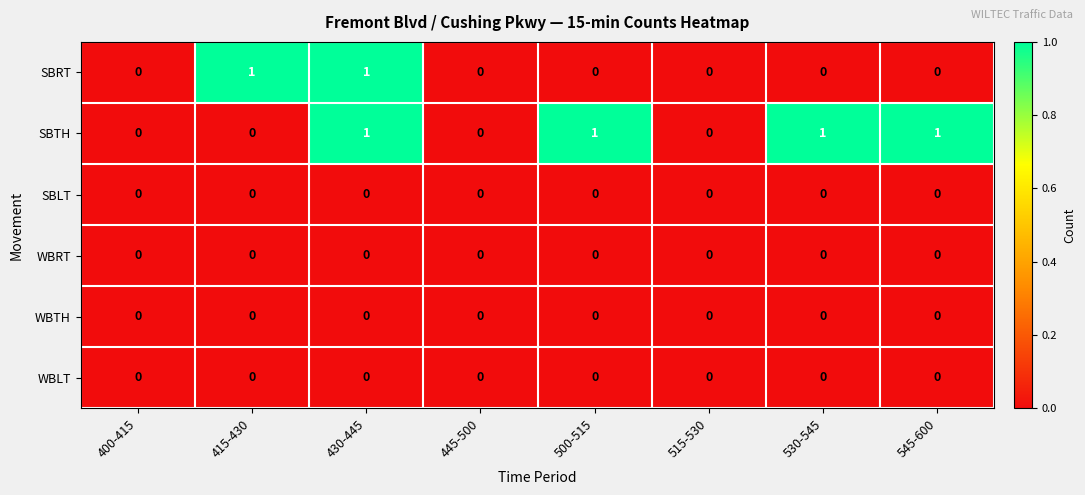

The value of WBLT at 500-515 is 0. True or false?

True